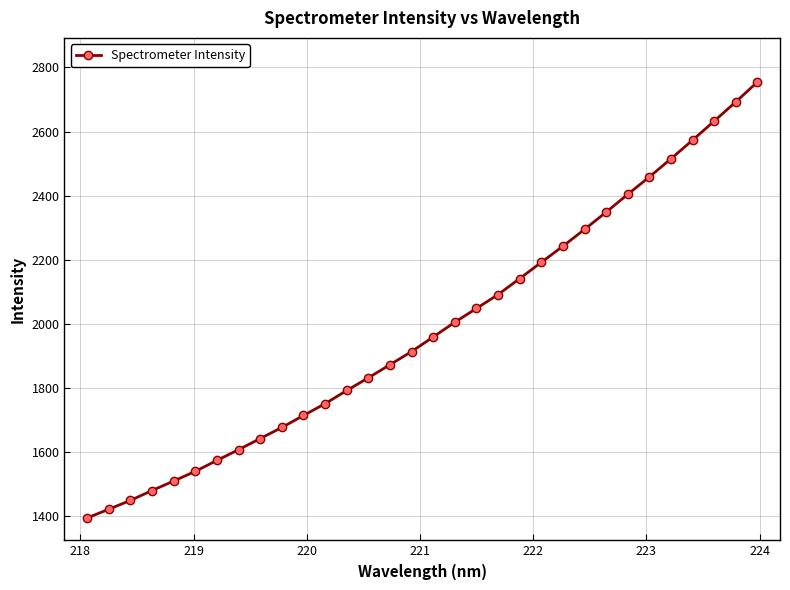

How many categories are shown in the chart?

32